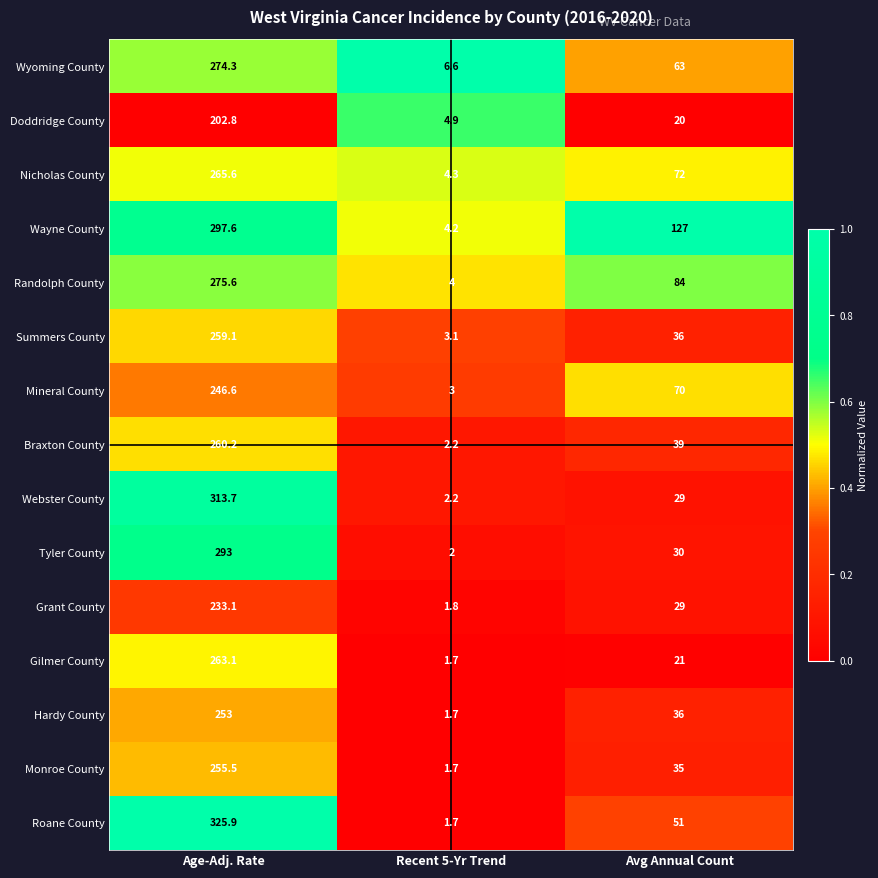

How many categories are shown in the chart?

3